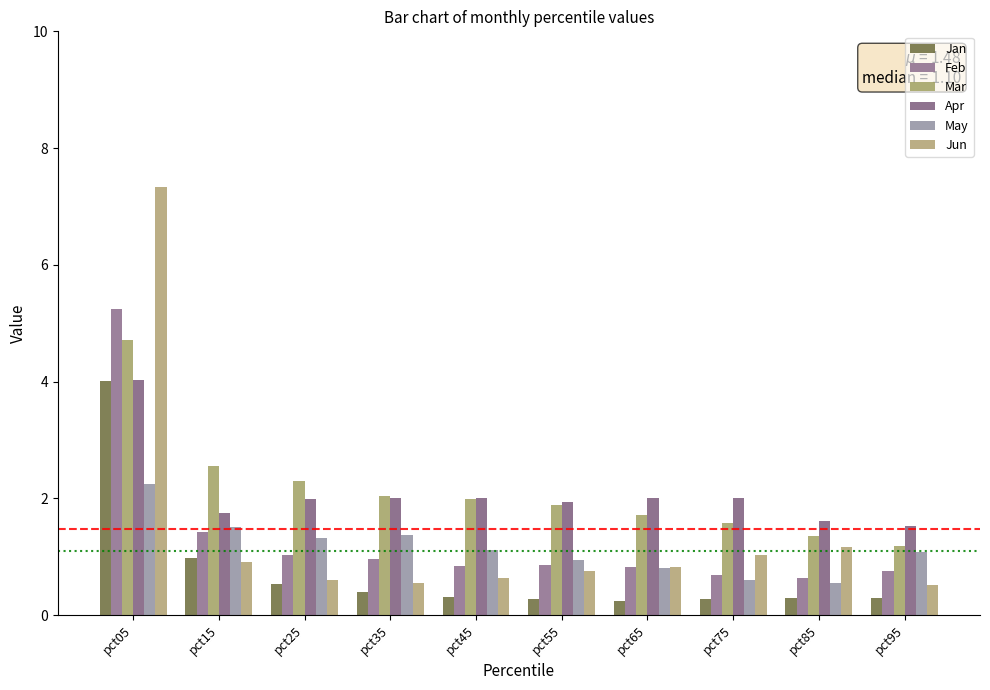

What is the maximum value shown in the chart?

7.3